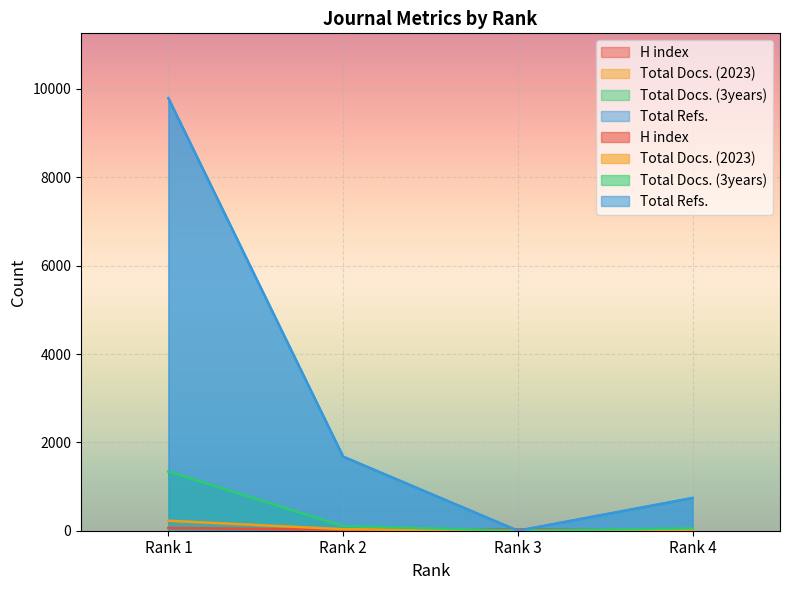

Reading left to right, extract all data points from this chart.

H index: Rank 1=62	Rank 2=22	Rank 3=26	Rank 4=11
Total Docs. (2023): Rank 1=226	Rank 2=35	Rank 3=0	Rank 4=21
Total Docs. (3years): Rank 1=1341	Rank 2=106	Rank 3=1	Rank 4=54
Total Refs.: Rank 1=9791	Rank 2=1677	Rank 3=0	Rank 4=742